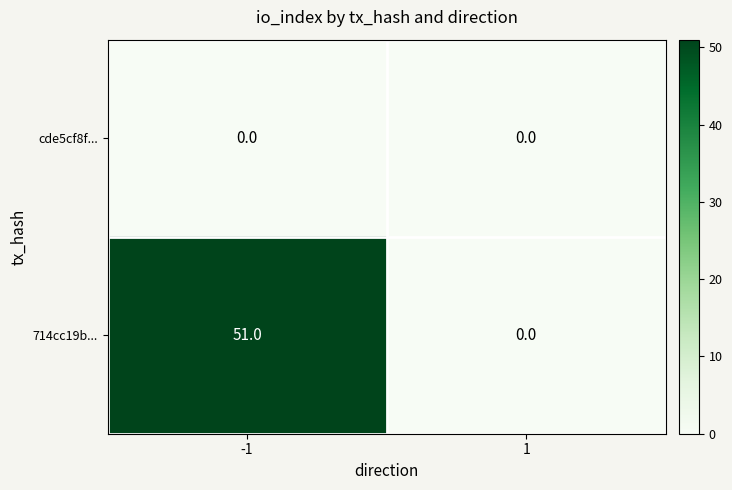

What value does the 714cc19b... series have at -1?

51